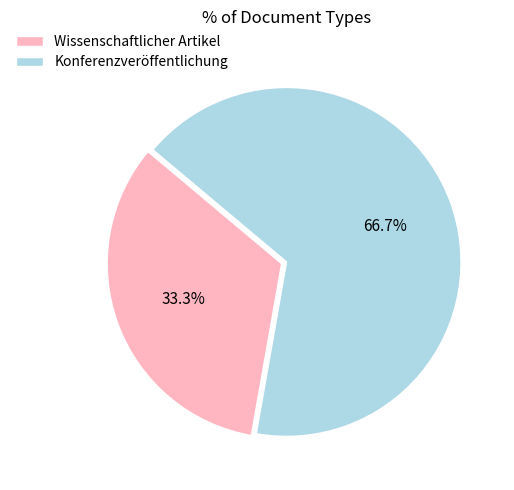

Is there any slice that represents more than half of the pie?

Yes